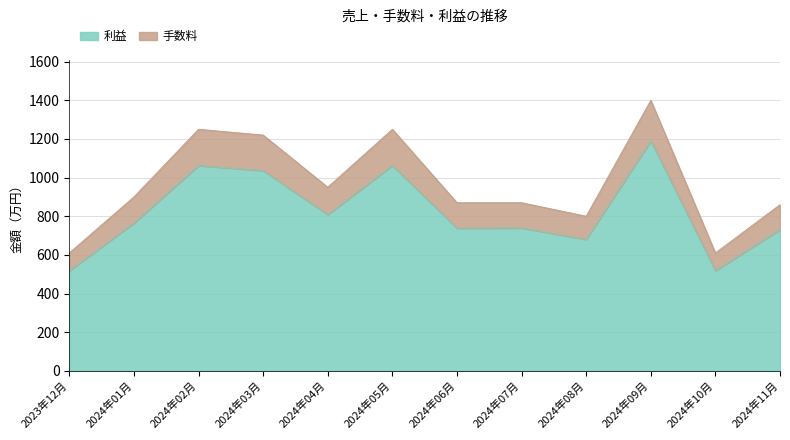

At which category is the sum across all series the highest?

2024年09月